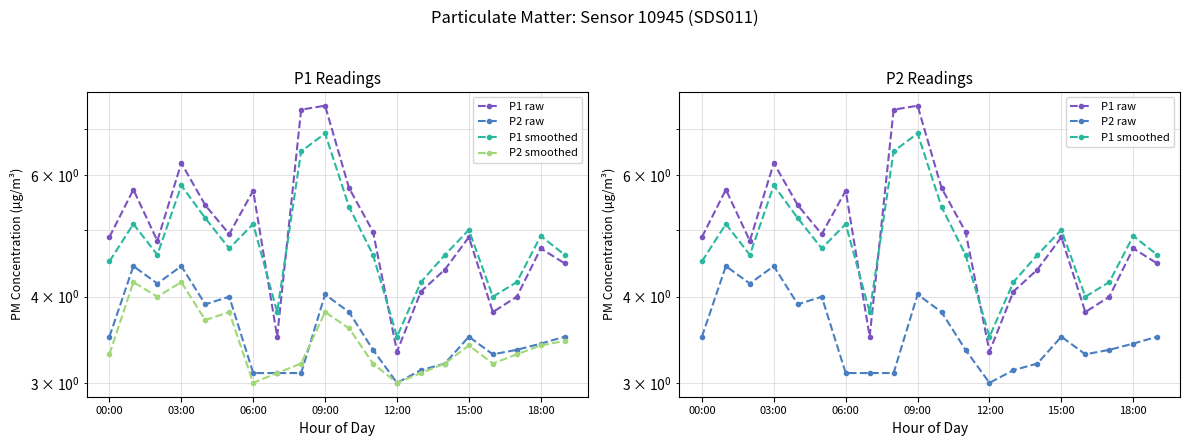

At how many categories does at least one series exceed 3?

20